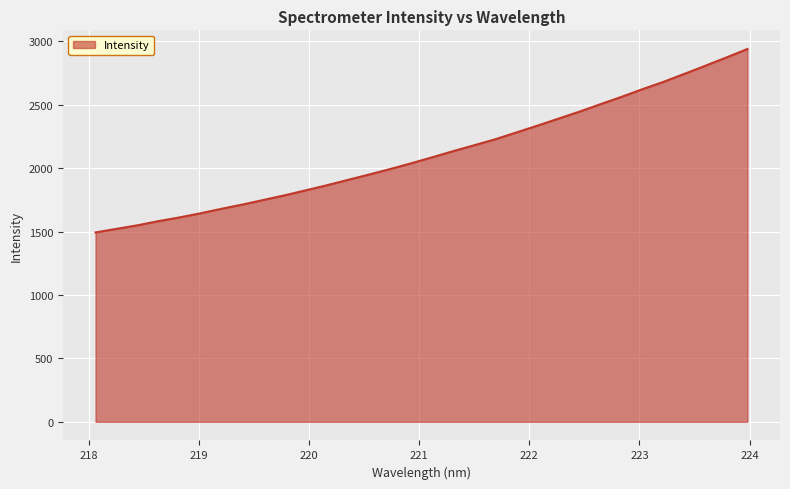

What is the minimum value shown in the chart?

1492.8